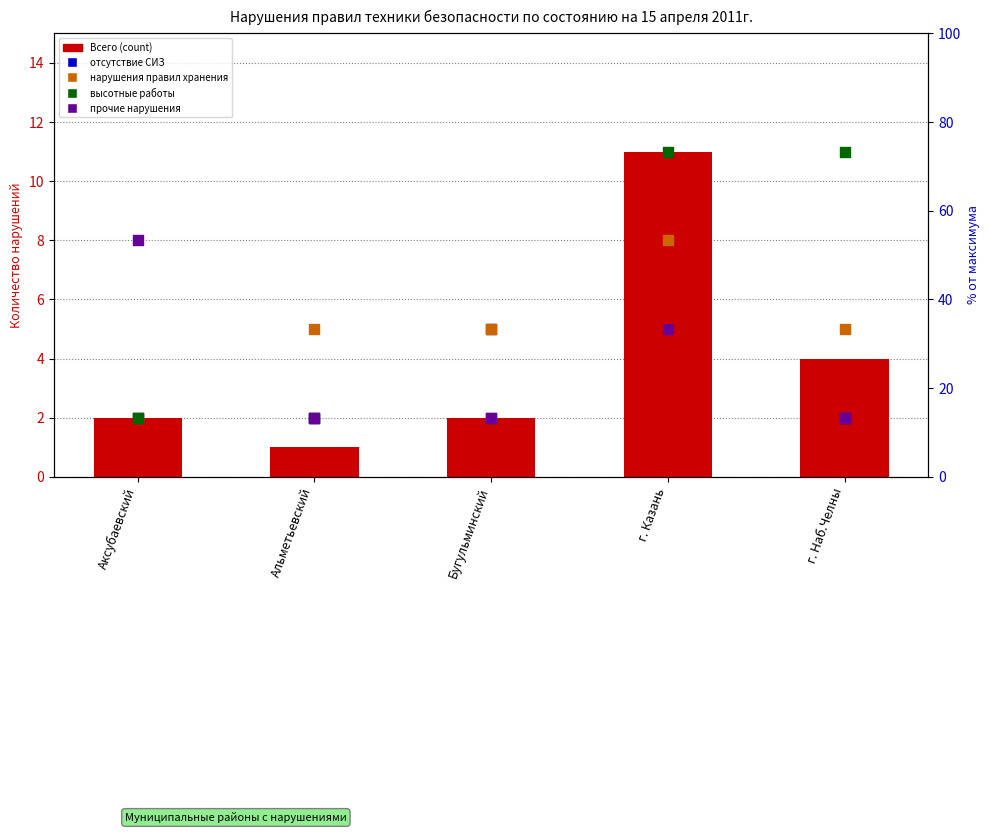

At which category is the sum across all series the highest?

г. Казань